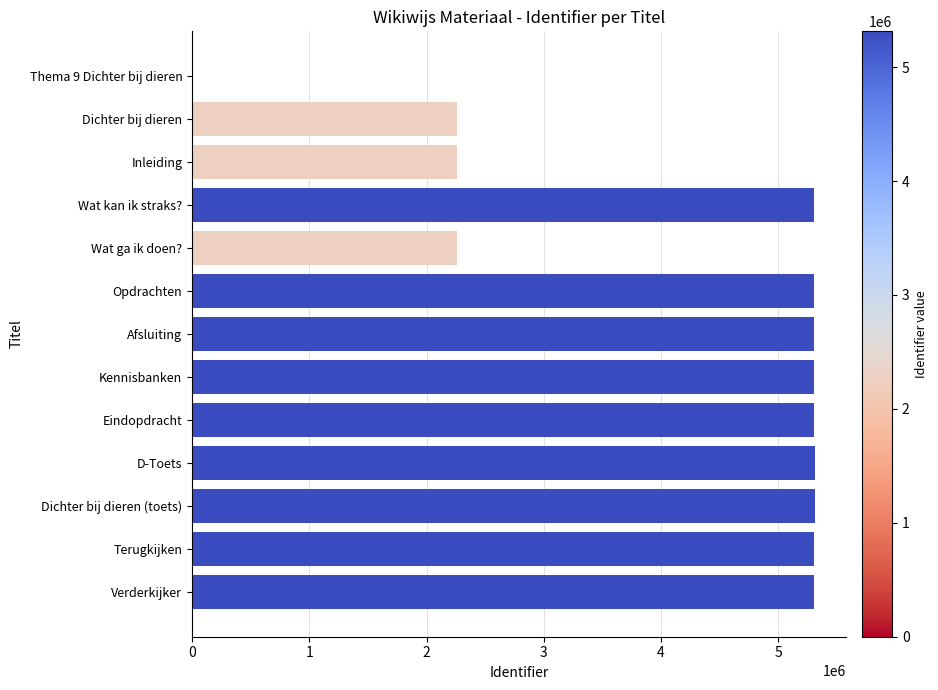

The value at Dichter bij dieren (toets) is 9555658. True or false?

False